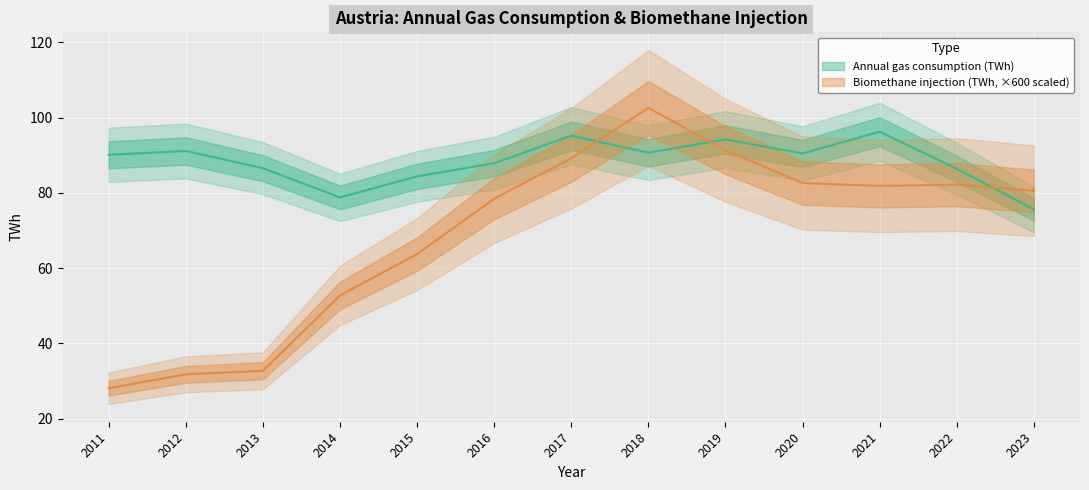

What is the difference between the maximum and second lowest values in the Annual gas consumption (TWh) series?

17.5